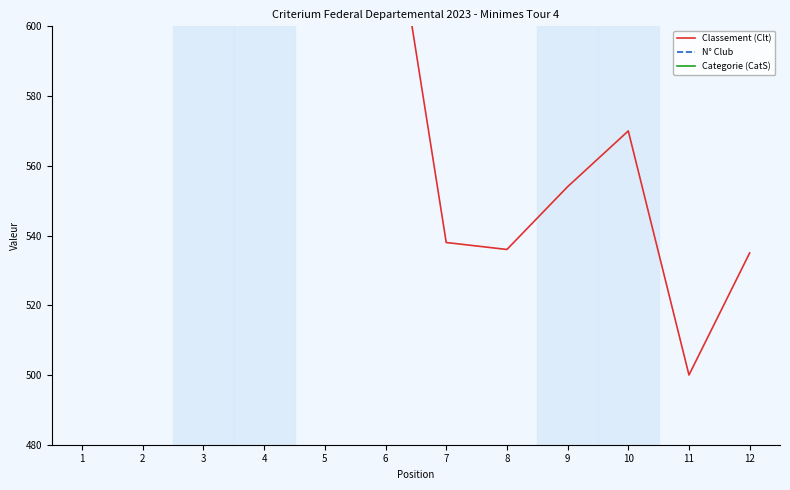

What is the minimum value shown in the chart?

-13